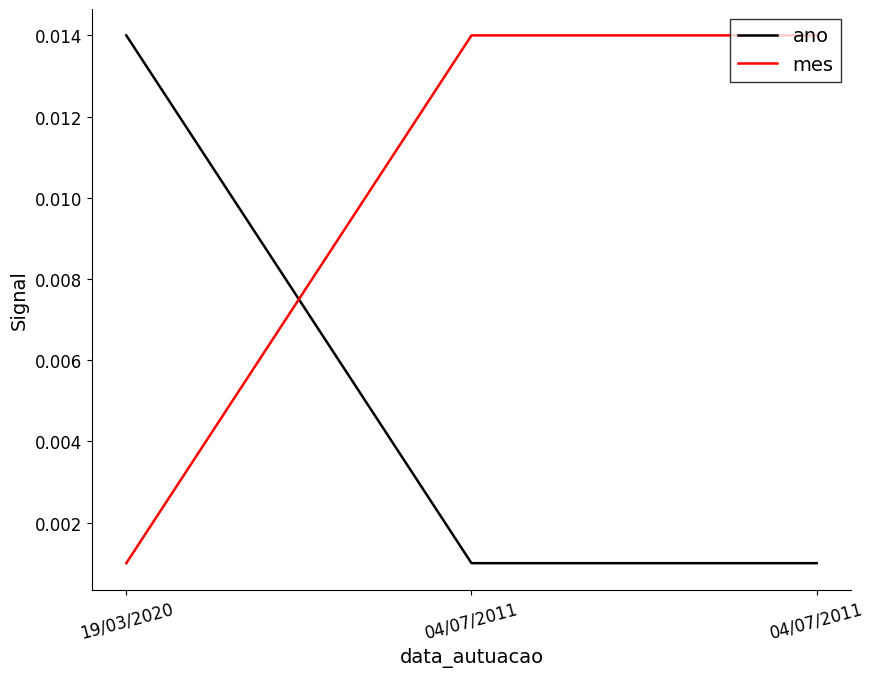

Reading left to right, extract all data points from this chart.

ano: 19/03/2020=0.0	04/07/2011=0.0	04/07/2011=0.0
mes: 19/03/2020=0.0	04/07/2011=0.0	04/07/2011=0.0